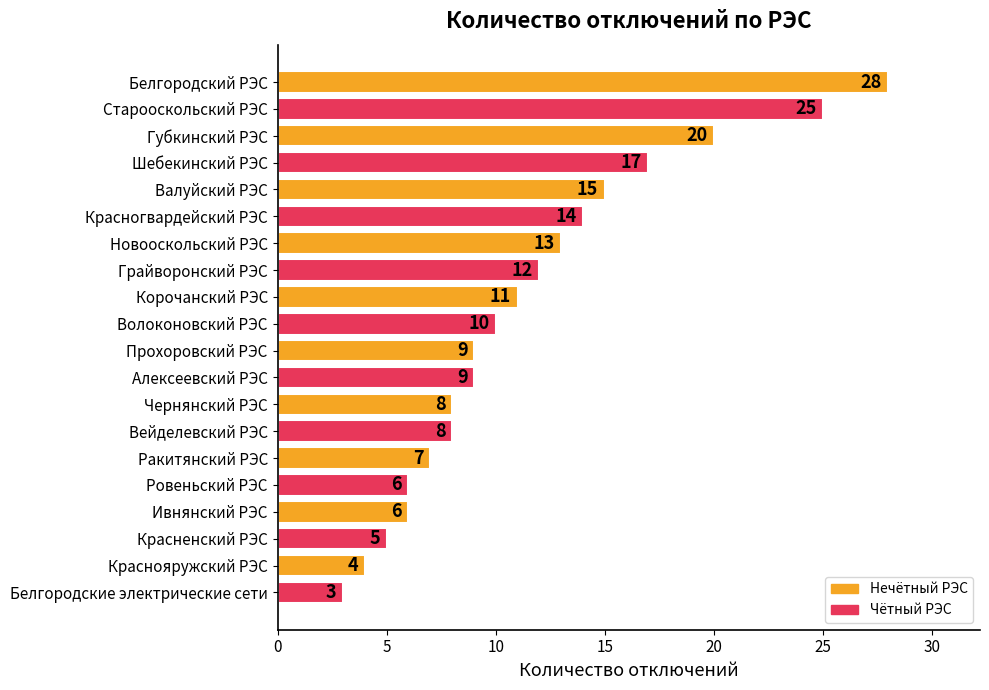

Is it true that the value at Вейделевский РЭС is 8?

True